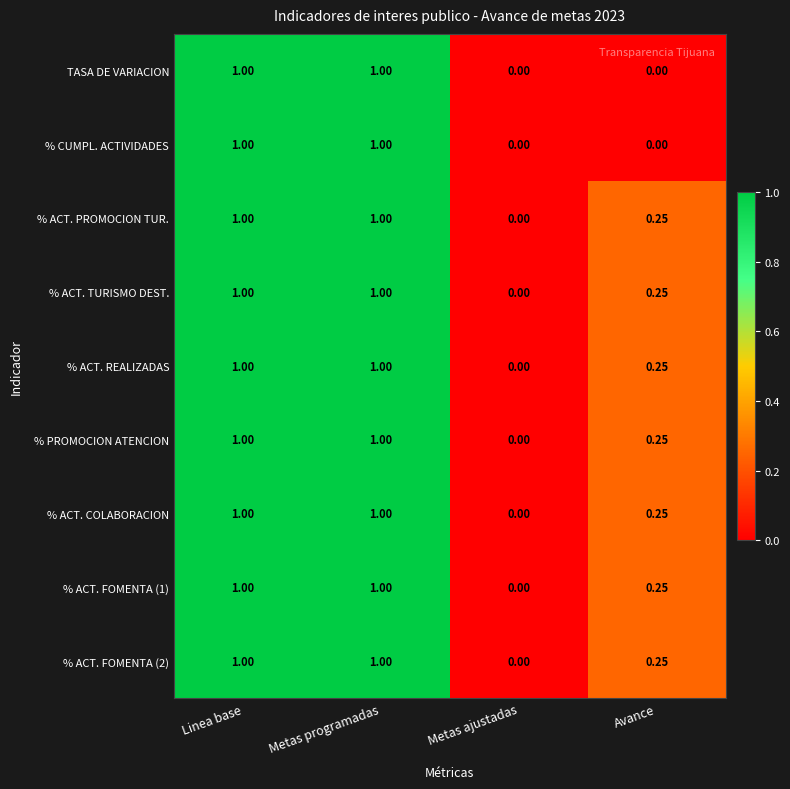

Where is % ACT. TURISMO DEST. nearest to the value 0?

Metas ajustadas